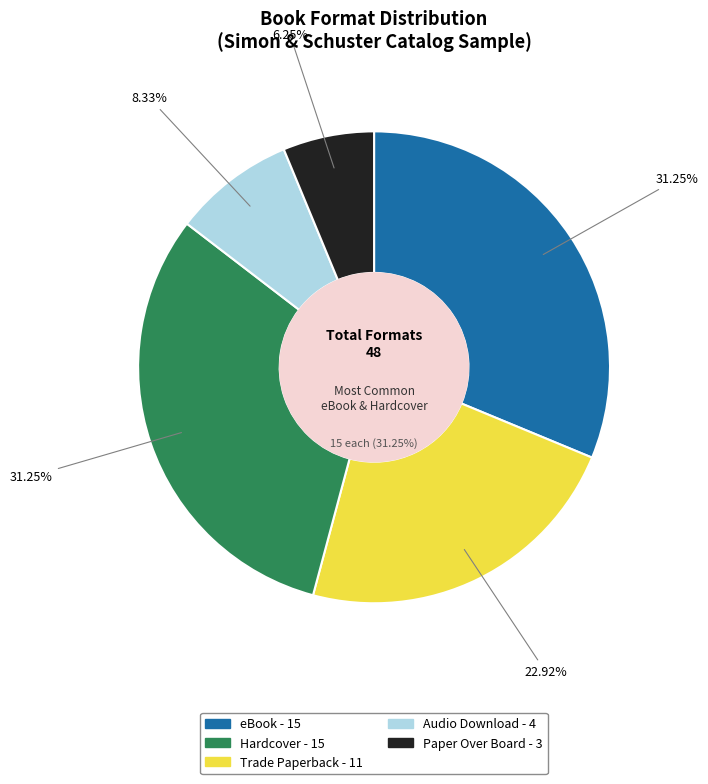

To the nearest percent, what portion does Trade Paperback represent?

23%